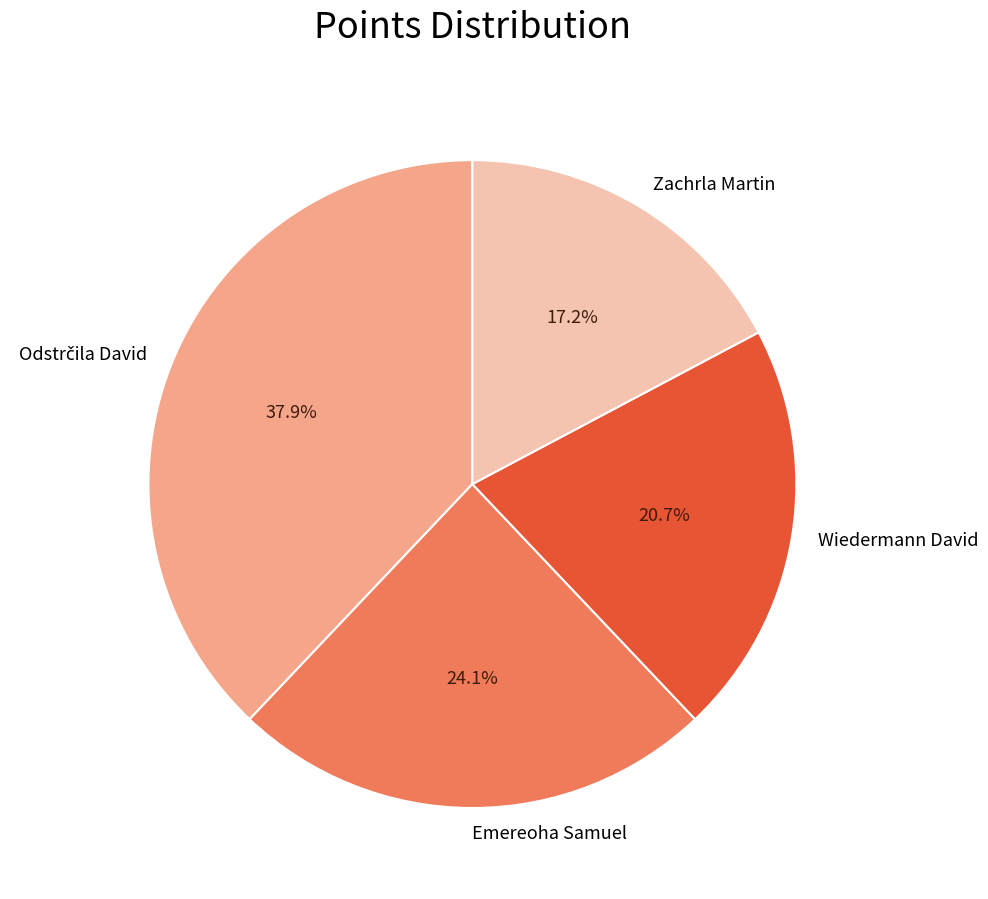

Between Wiedermann David and Zachrla Martin, which is larger?

Wiedermann David